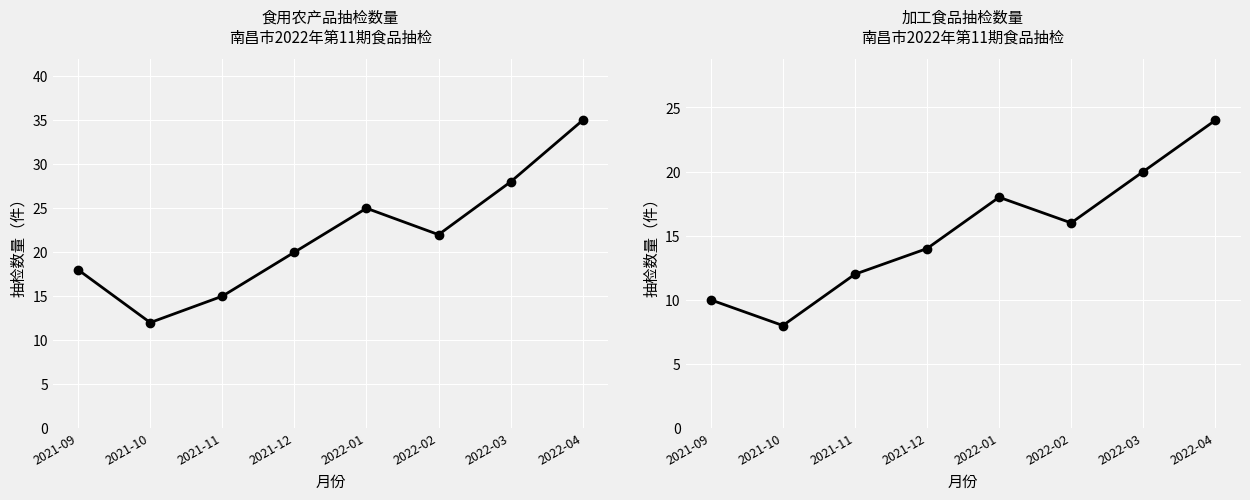

What is the value of the 加工食品 point at the 3rd from the left?

12